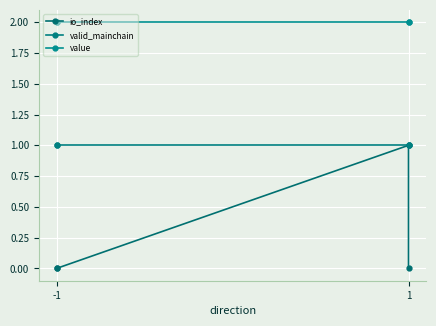

What is the highest value of the value series?

2.0